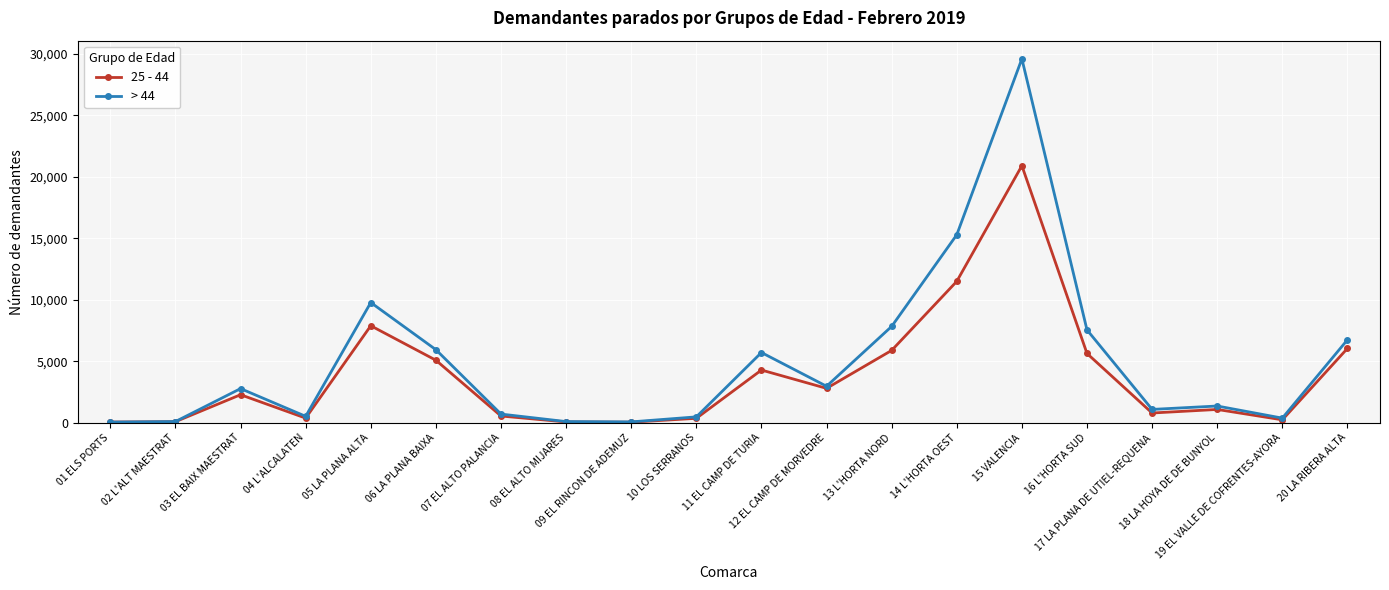

At how many categories does at least one series exceed 8407?

3